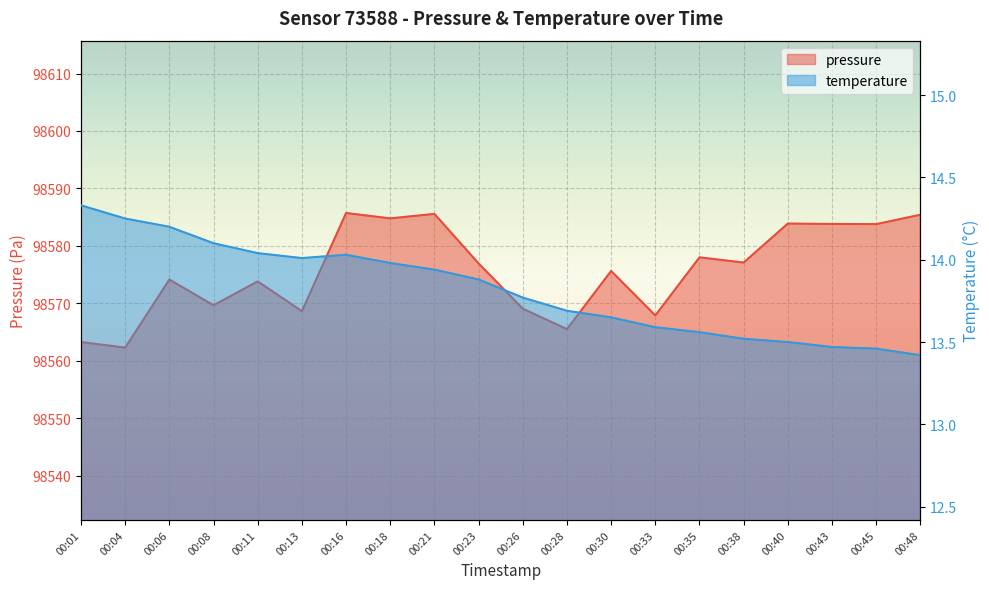

True or false: pressure has more than 1 interior local peaks.

True